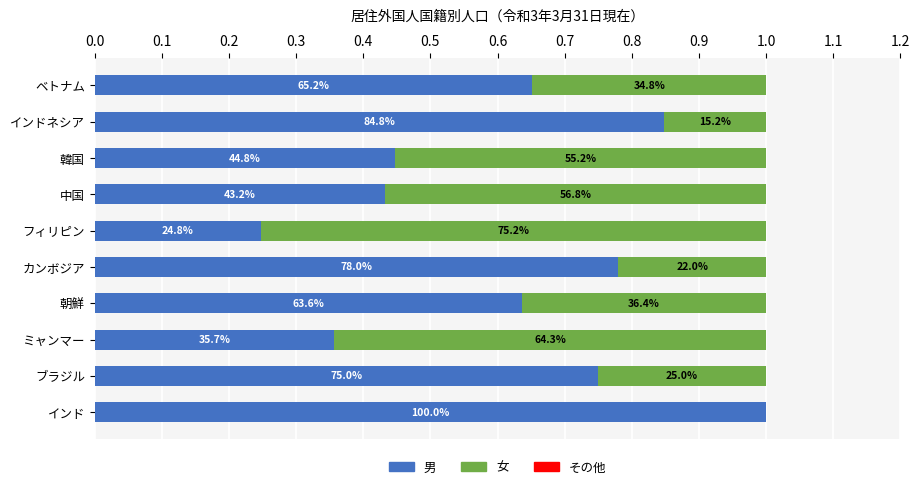

What is the sum of all 女 values?

3.8